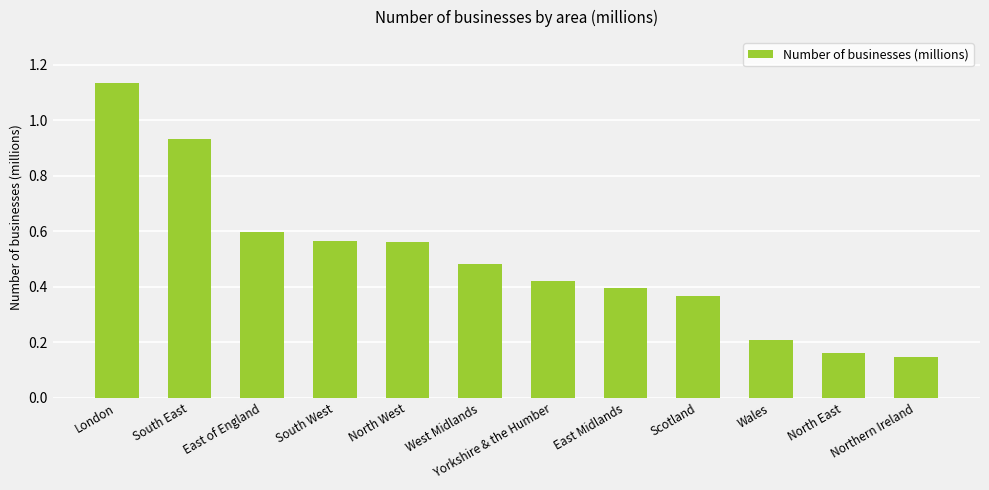

What is the change in value from West Midlands to Wales?

-0.3